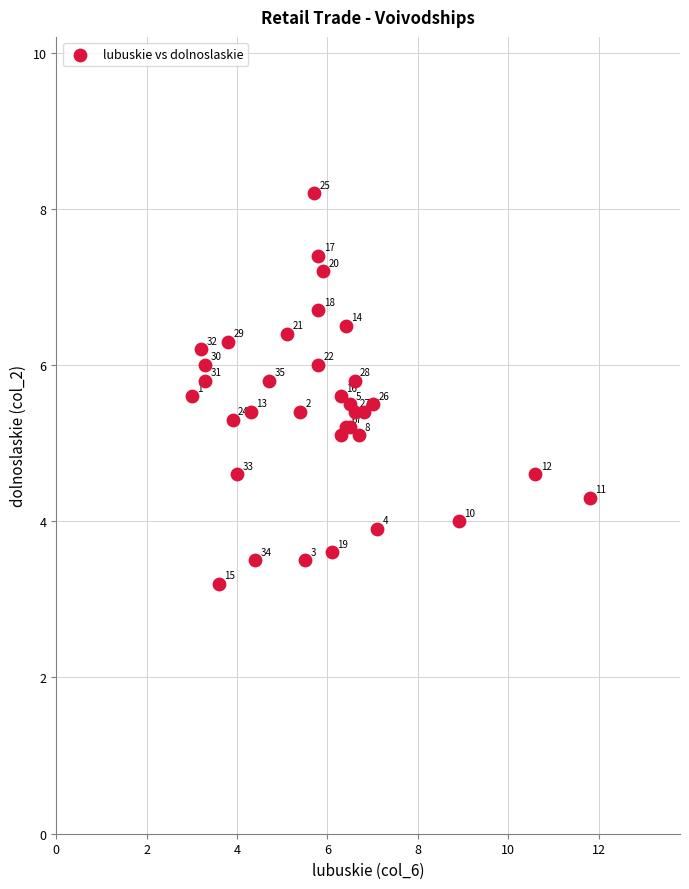

What Y value in the scatter plot is closest to 5?

5.1